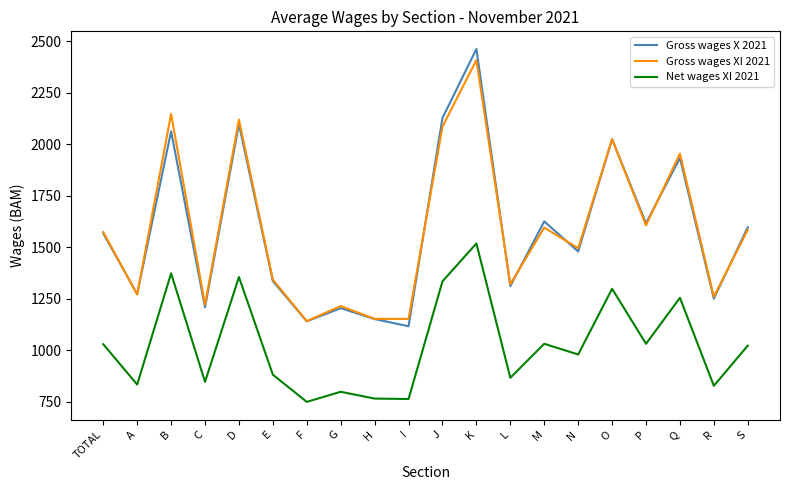

True or false: Gross wages XI 2021 has more than 1 interior local peaks.

True